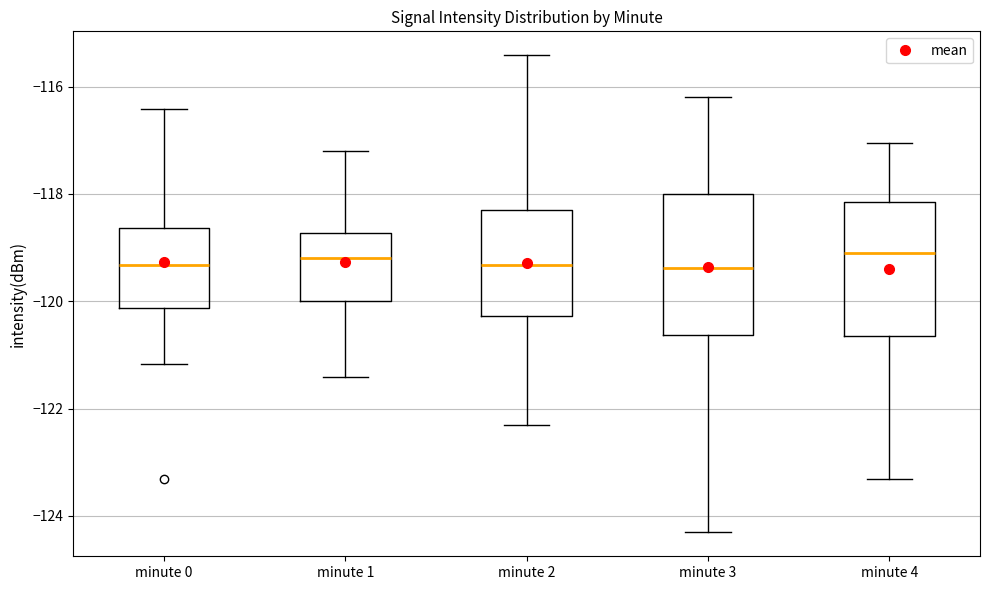

Reading left to right, read every box against the y-axis: the position of its median line, the range the box covers, and the ends of its whiskers. The values are not printed on the chart, so give them approximately, as read against the axis.

minute 0: median -119.4, box -120.2 to -118.6, whiskers -121.2 to -116.4
minute 1: median -119.2, box -120.0 to -118.8, whiskers -121.4 to -117.2
minute 2: median -119.4, box -120.2 to -118.2, whiskers -122.4 to -115.4
minute 3: median -119.4, box -120.6 to -118.0, whiskers -124.4 to -116.2
minute 4: median -119.0, box -120.6 to -118.2, whiskers -123.4 to -117.0